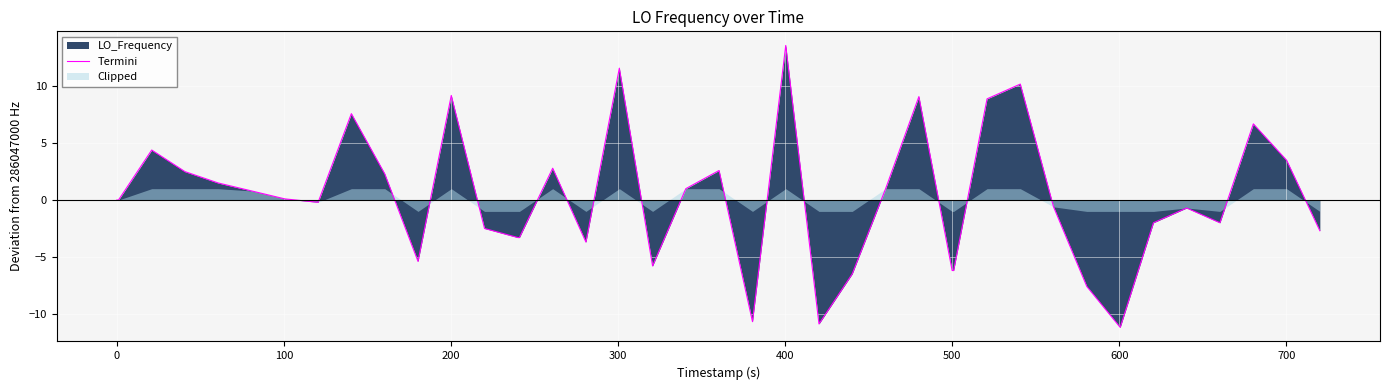

What is the maximum value for Termini?

13.6